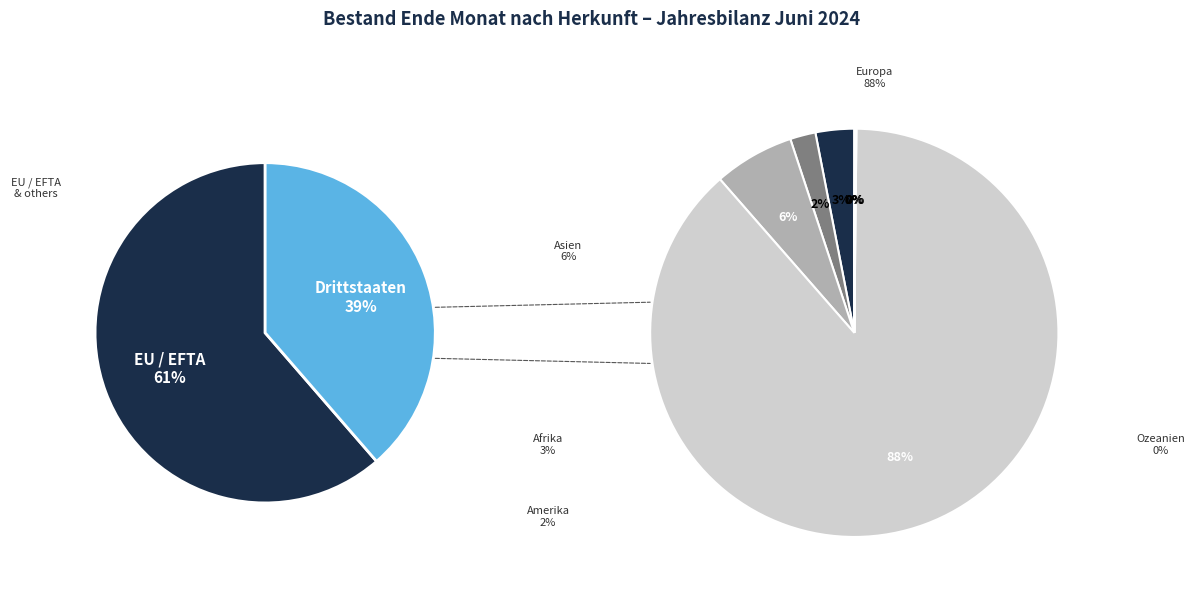

Is Europa the majority of the pie?

Yes